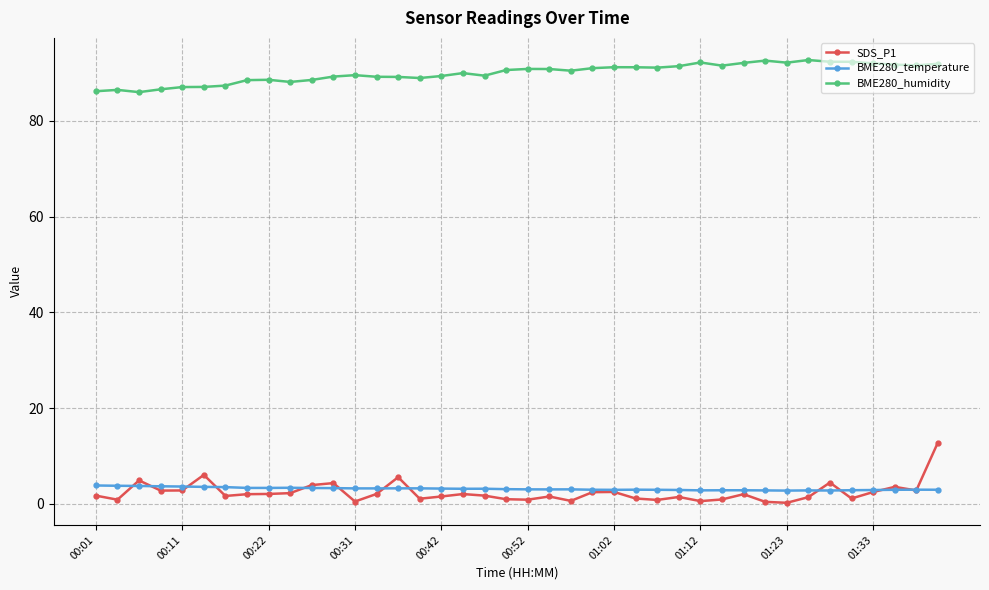

List the series in order of their peak value, highest first.

BME280_humidity, SDS_P1, BME280_temperature